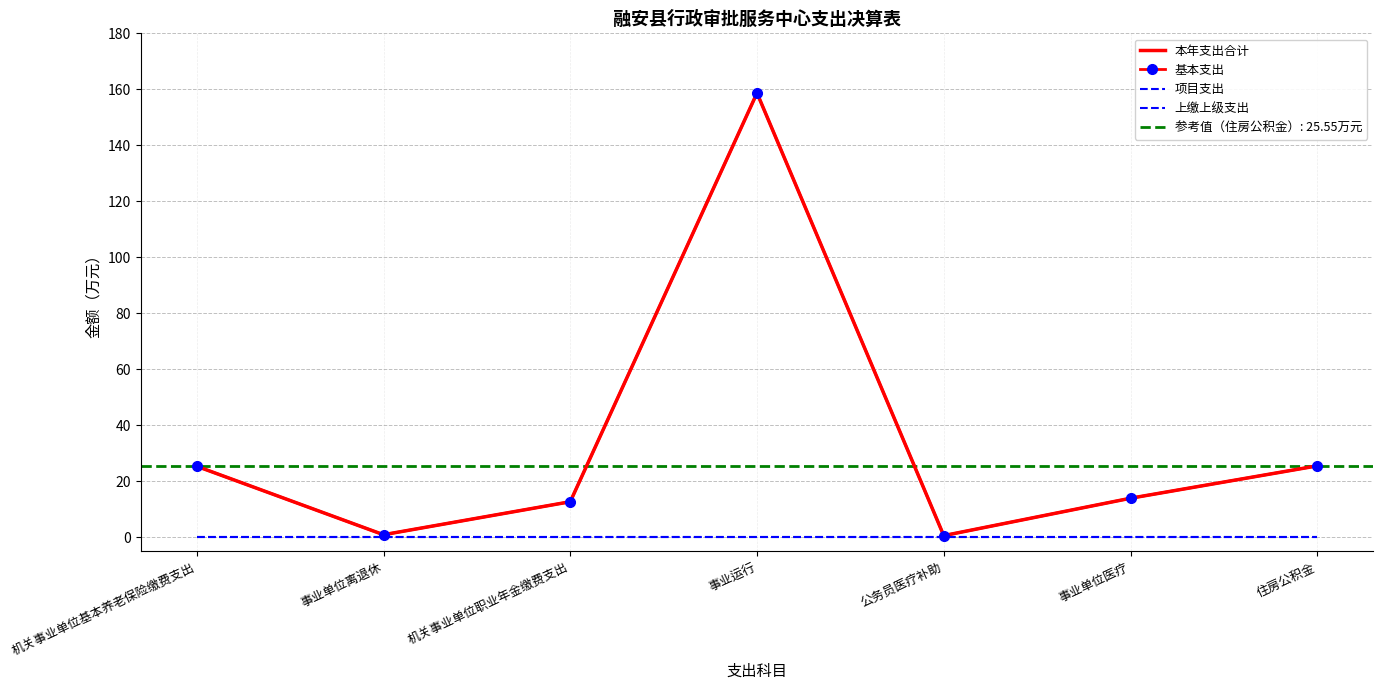

True or false: 基本支出 and 本年支出合计 cross at least once.

False